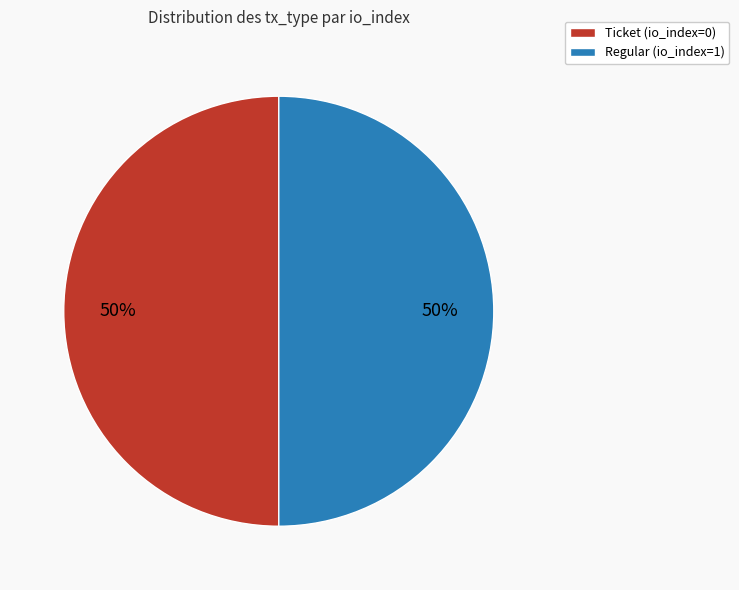

Do Ticket (io_index=0) and Regular (io_index=1) together represent more than half of the pie?

Yes